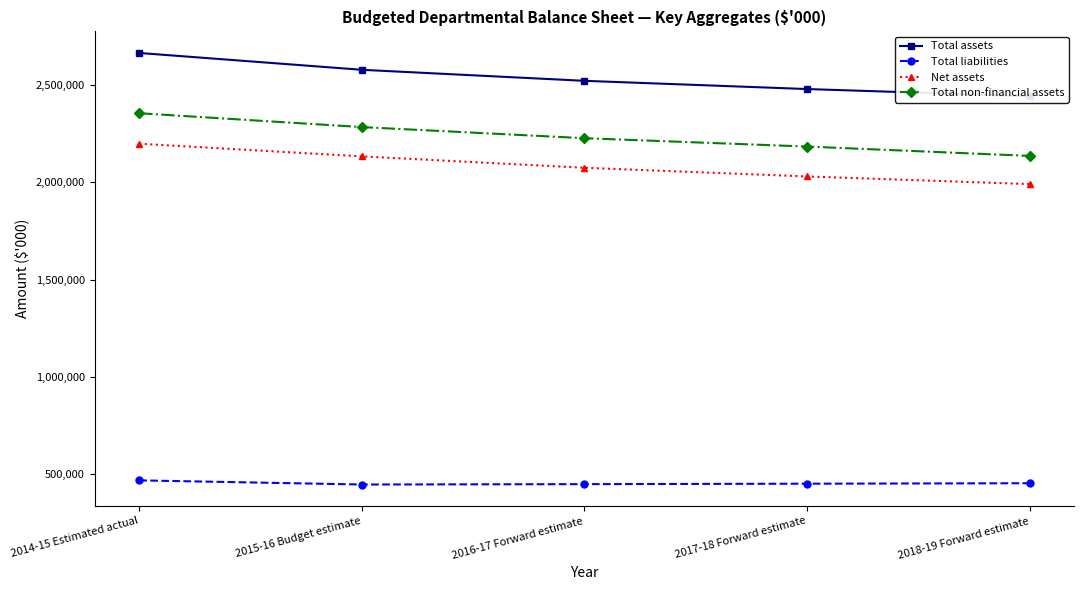

What is the total value across all series at 2015-16 Budget estimate?

7443413